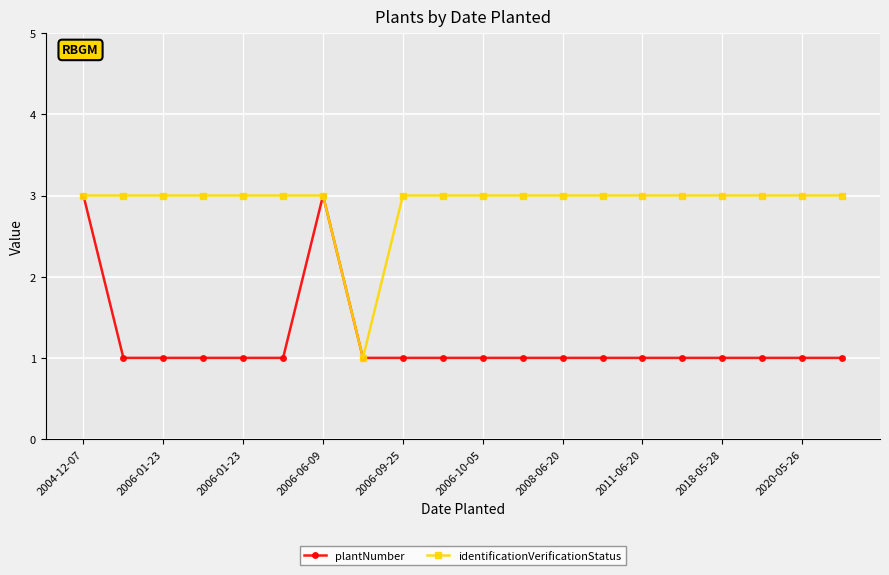

What is the difference between the maximum and minimum values in the plantNumber series?

2